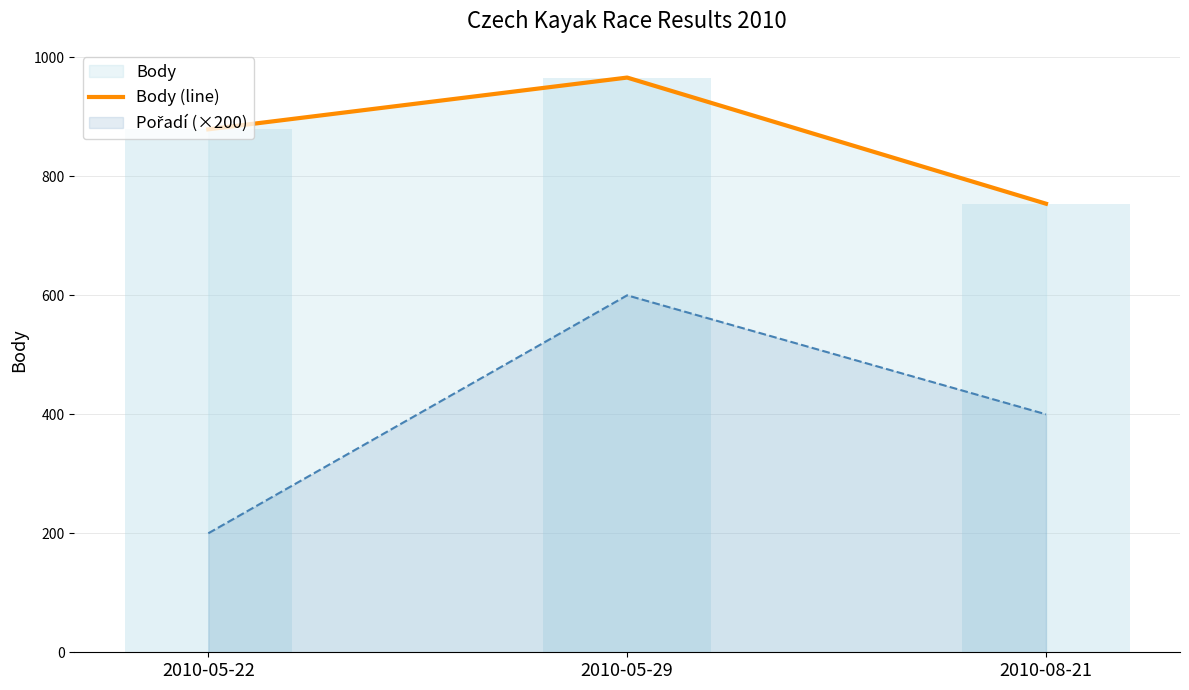

How many values are between 754 and 966?

3